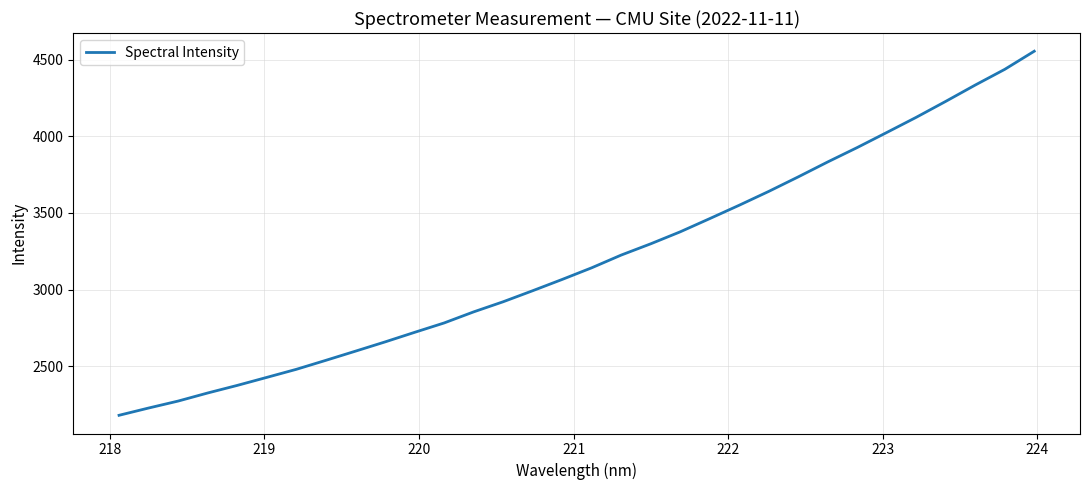

What is the difference between the maximum and second lowest values?

2329.1